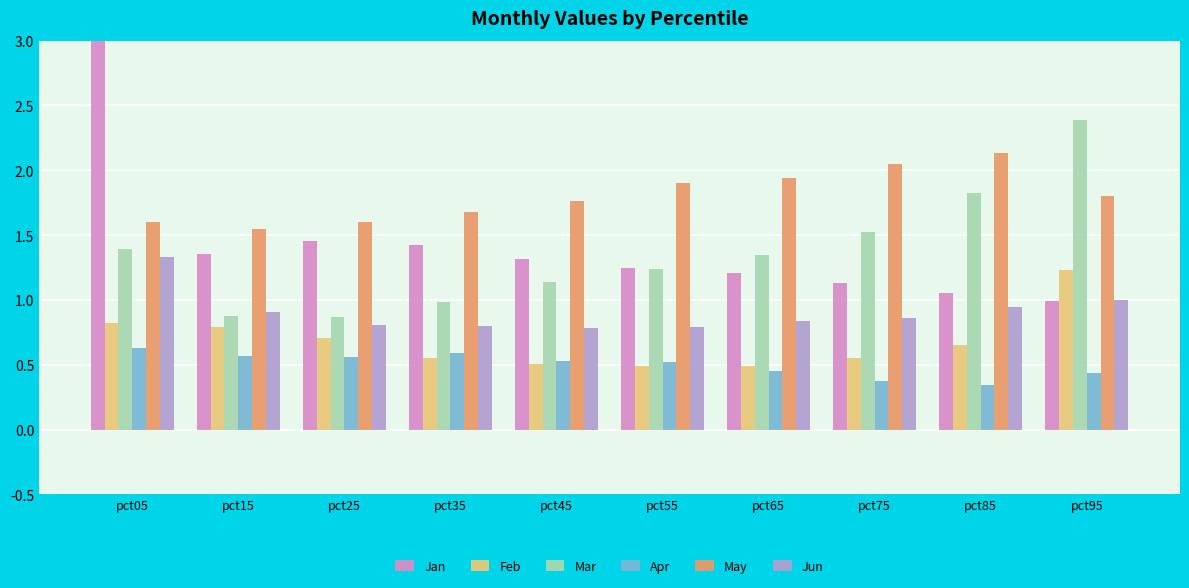

What is the value of the Apr bar at the 9th from the left?

0.3